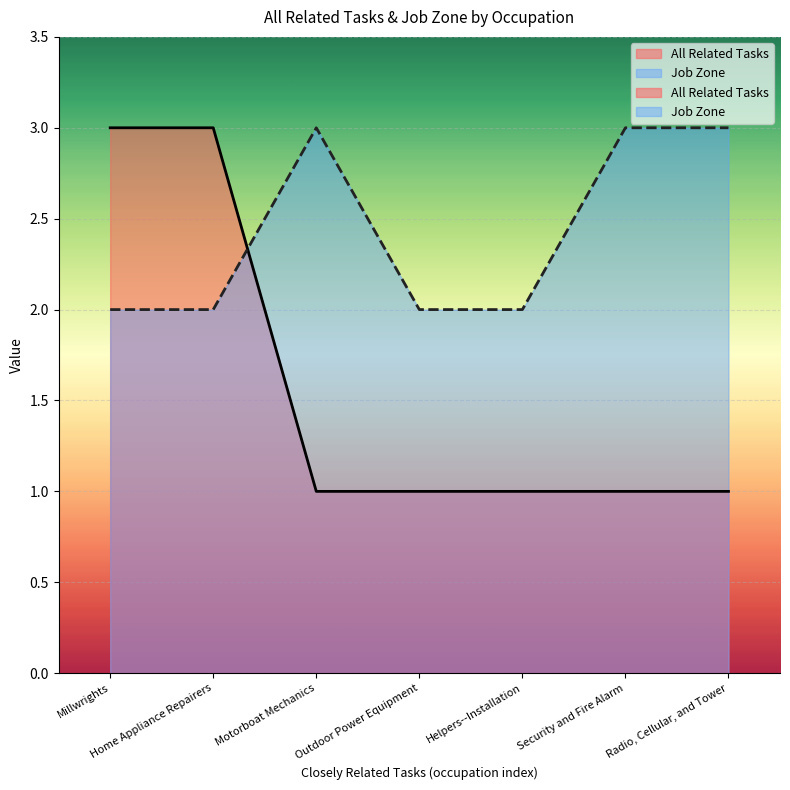

Is it true that All Related Tasks equals 0 at Radio, Cellular, and Tower?

False